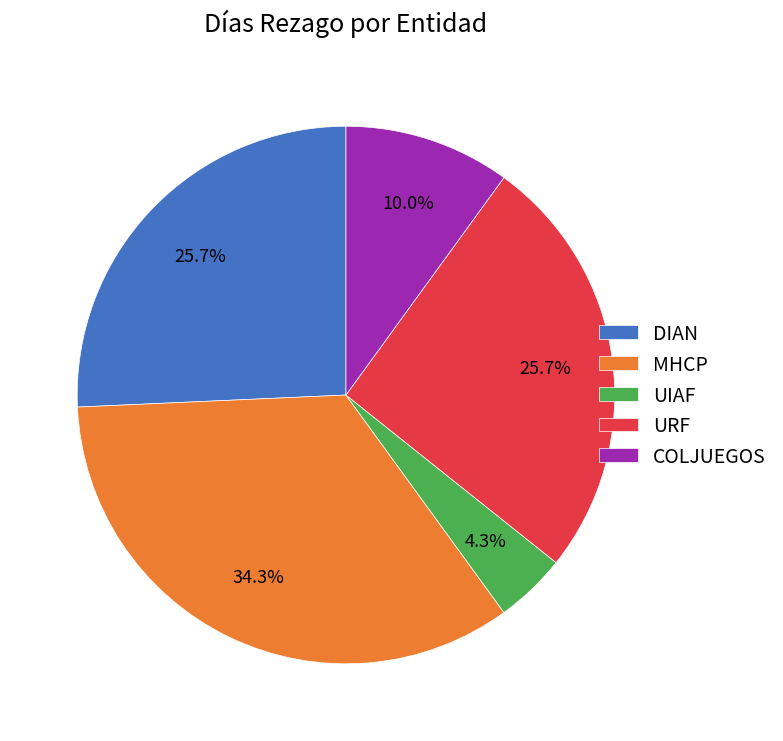

True or false: UIAF accounts for 4% of the total.

True